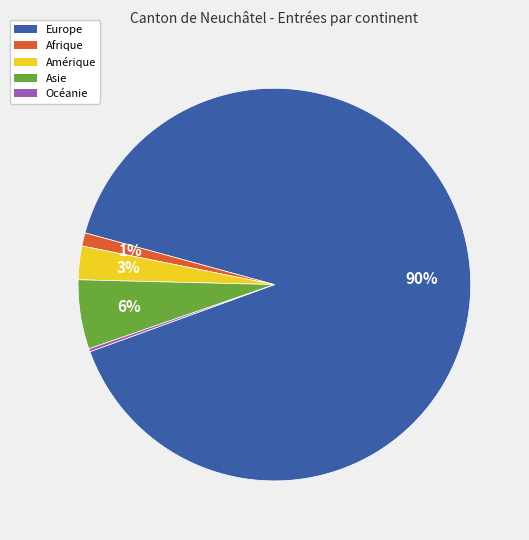

To the nearest percent, what is the average slice percentage?

20%